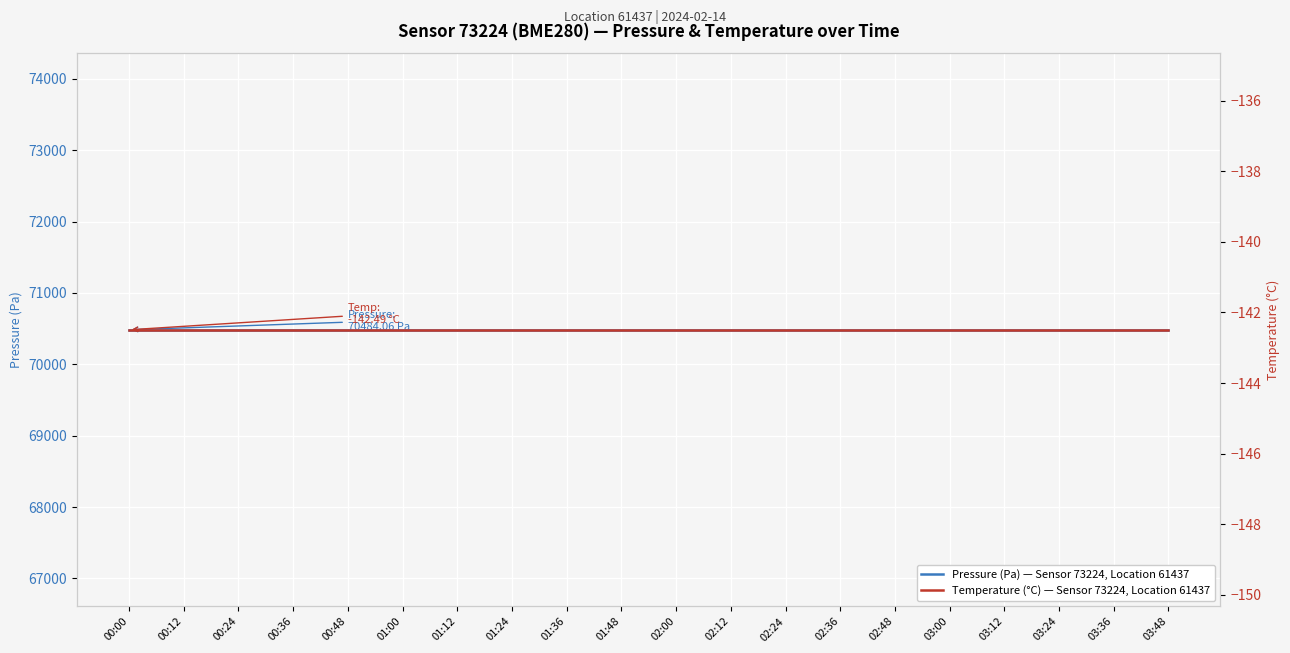

What is the greatest value displayed?

70484.1